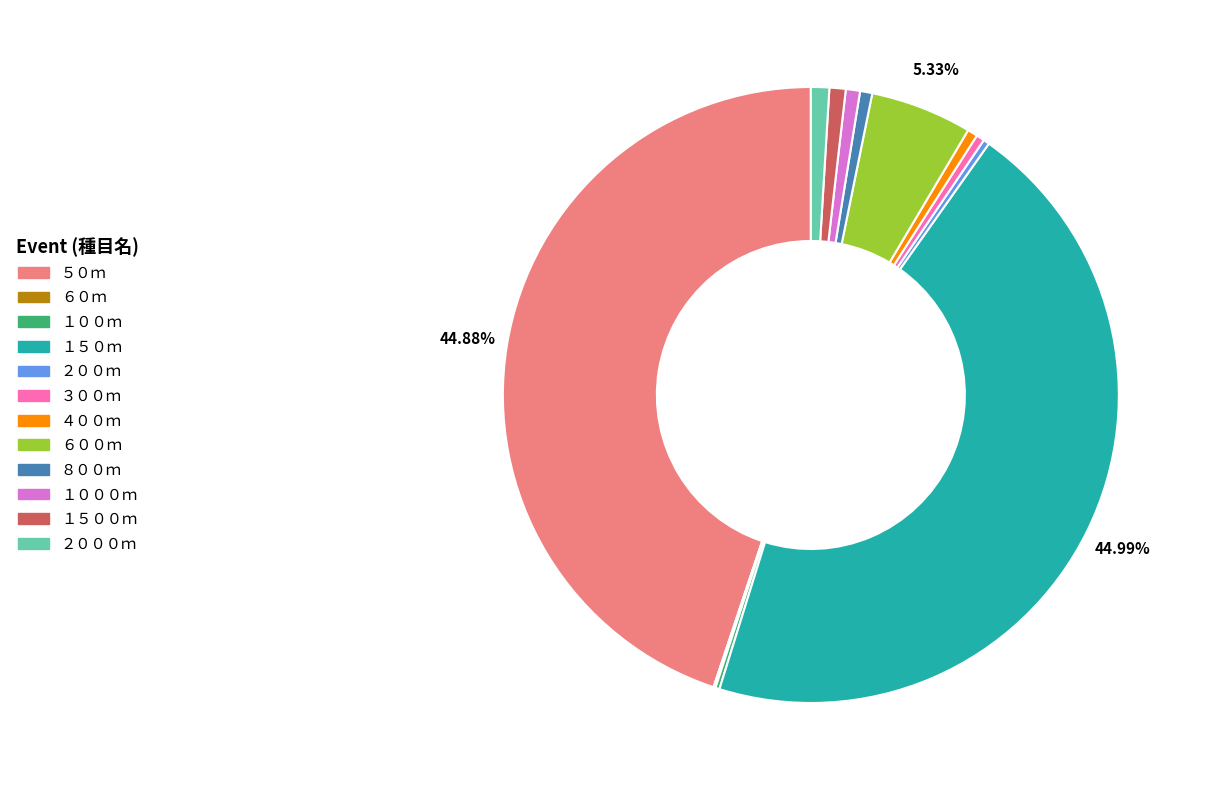

The ４００ｍ slice represents 1% of the pie. True or false?

True